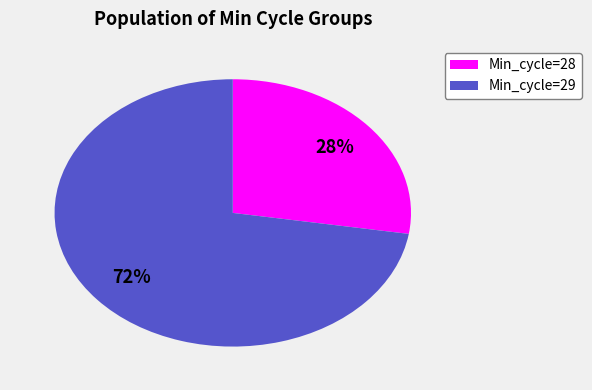

To the nearest percent, what is the average slice percentage?

50%